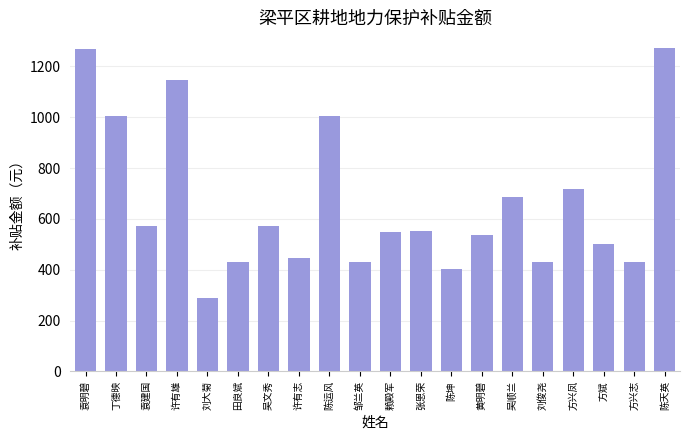

What is the label of the 17th bar from the left?

方兴凤